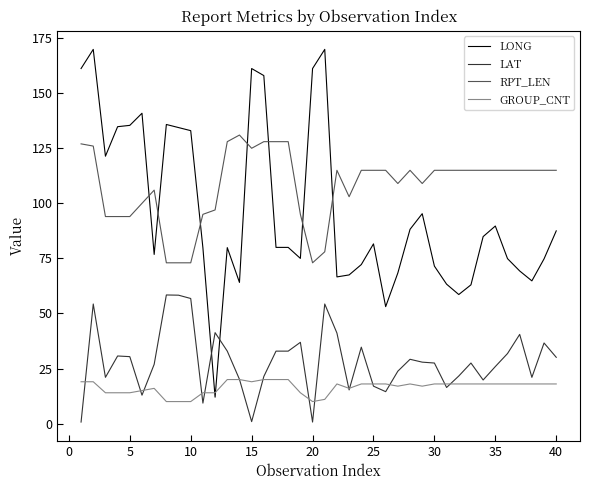

List the series in order of their peak value, highest first.

LONG, RPT_LEN, LAT, GROUP_CNT